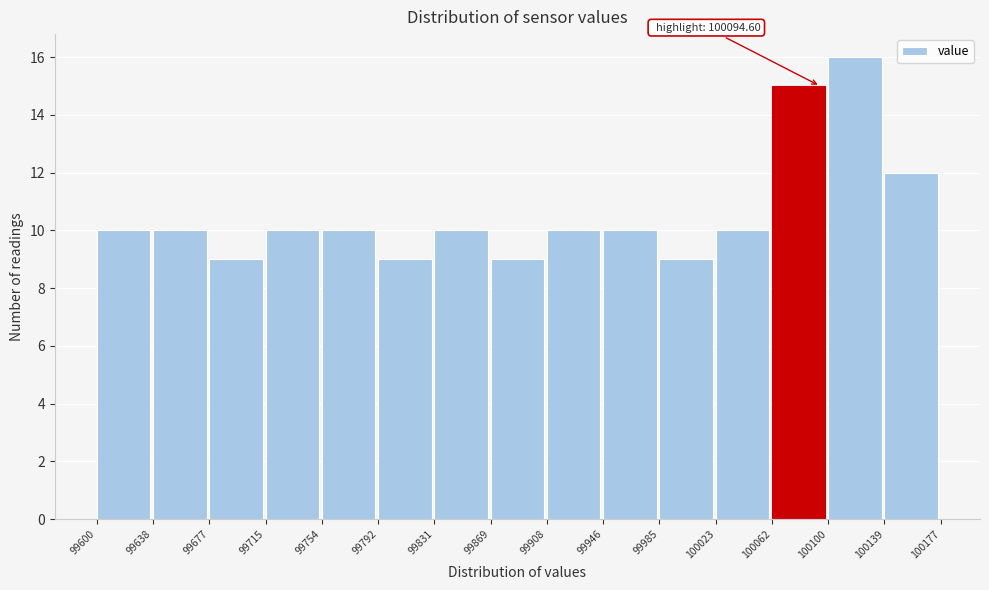

Which range on the x-axis has the tallest bar?

100100 to 100139